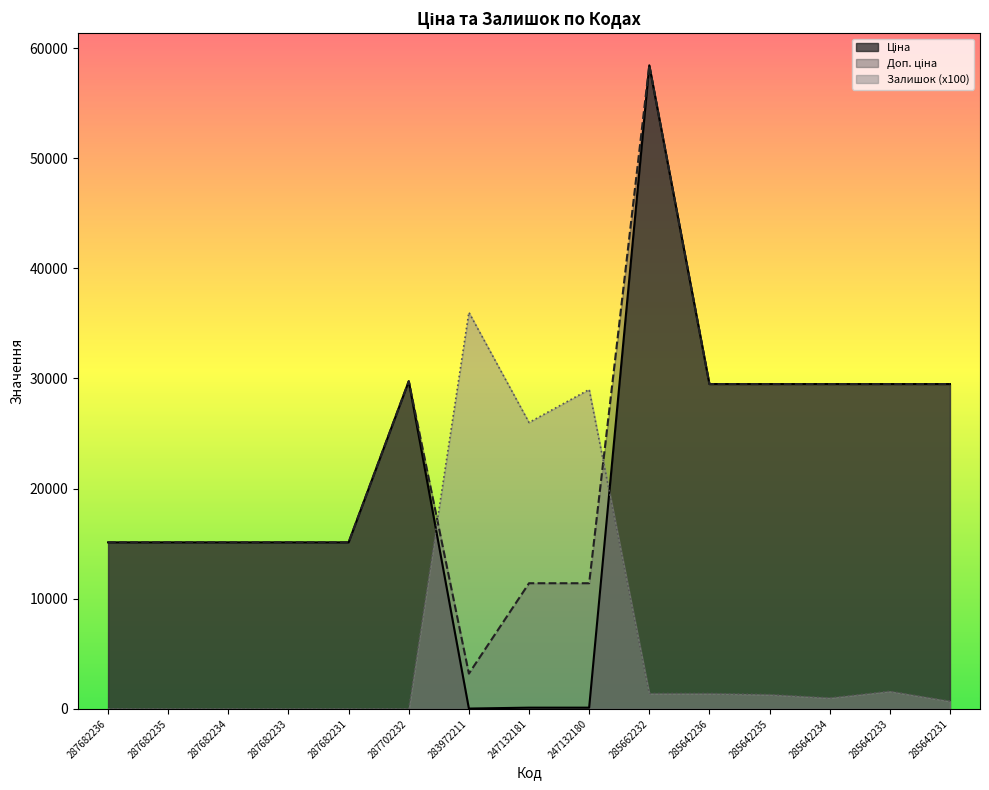

At which label does Ціна first exceed 15120?

287702232